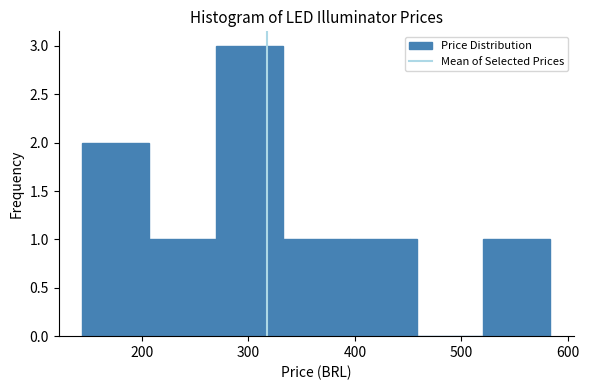

Over which range of the x-axis is the bar tallest?

270 to 330